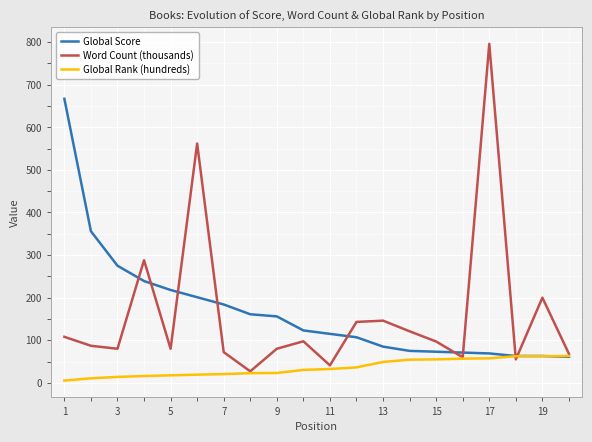

What is the lowest value of the Word Count (thousands) series?

27.0